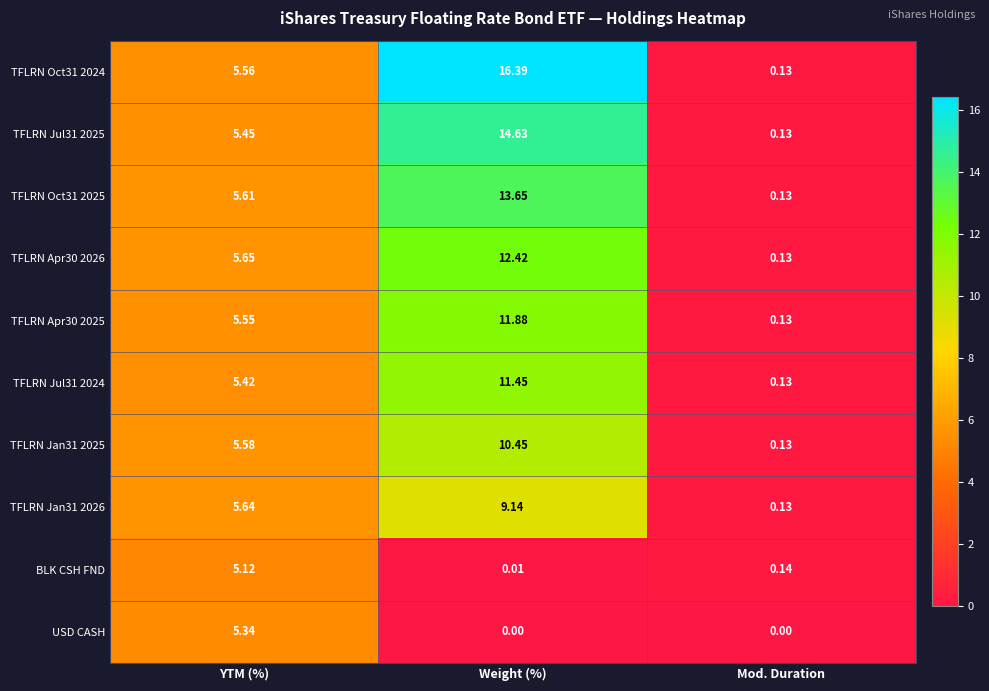

Rank the categories by TFLRN Jan31 2025 value from lowest to highest.

Mod. Duration, YTM (%), Weight (%)